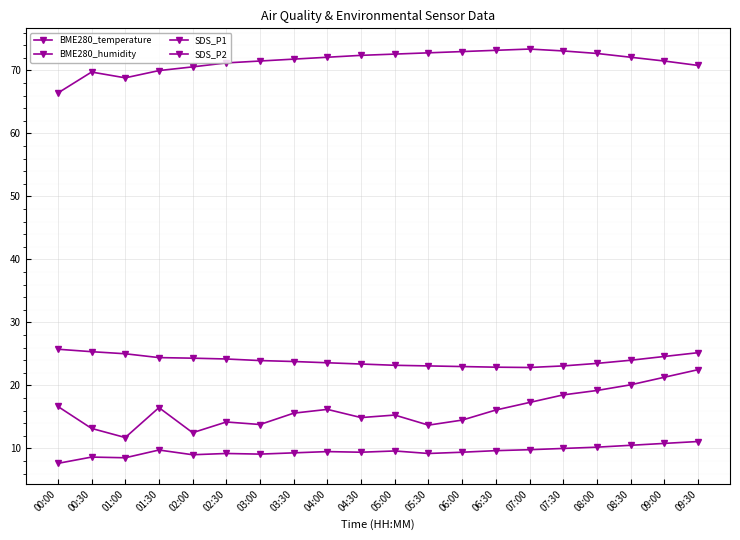

At which category is the sum across all series the highest?

09:30